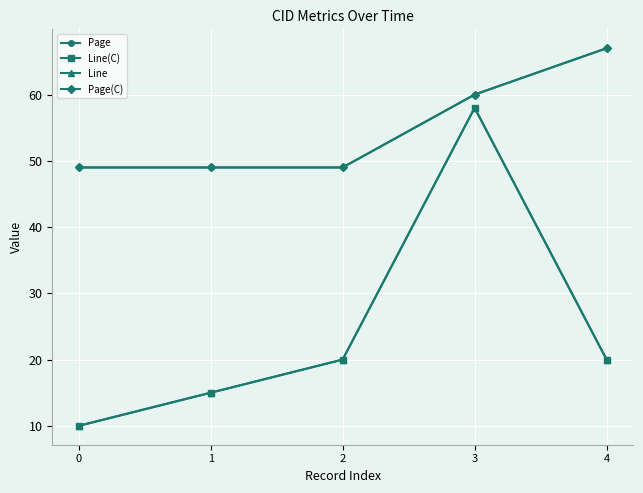

True or false: Page(C) has a value of 49 at 1.

True